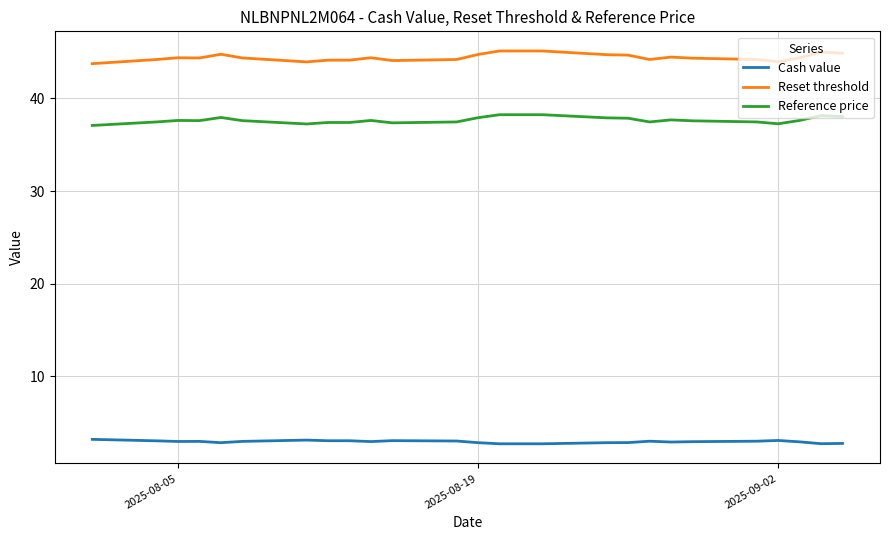

Which series has the largest total across all categories?

Reset threshold